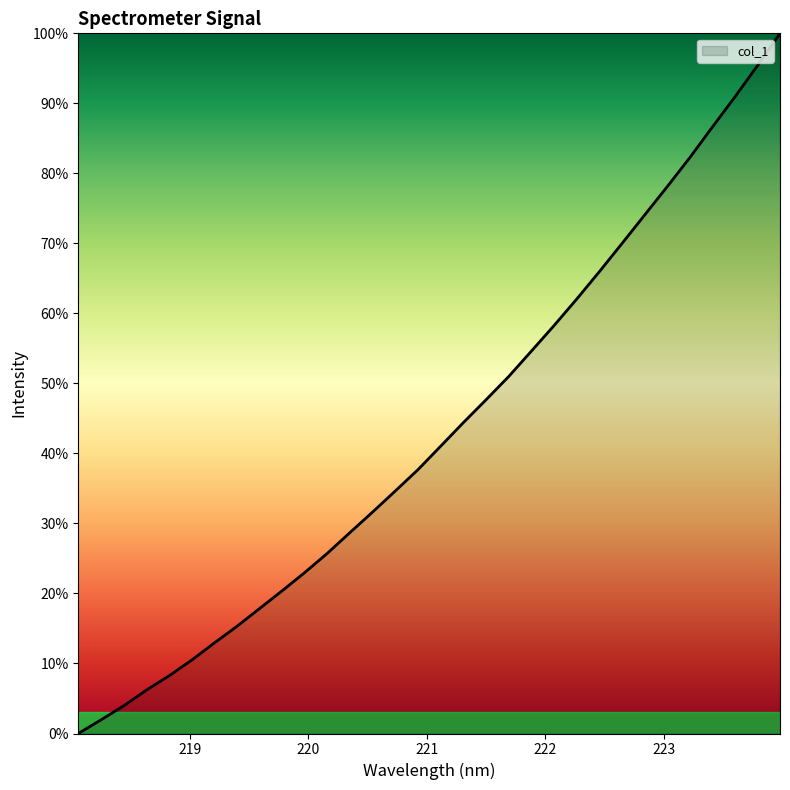

What is the difference between the maximum and minimum values?

100.0